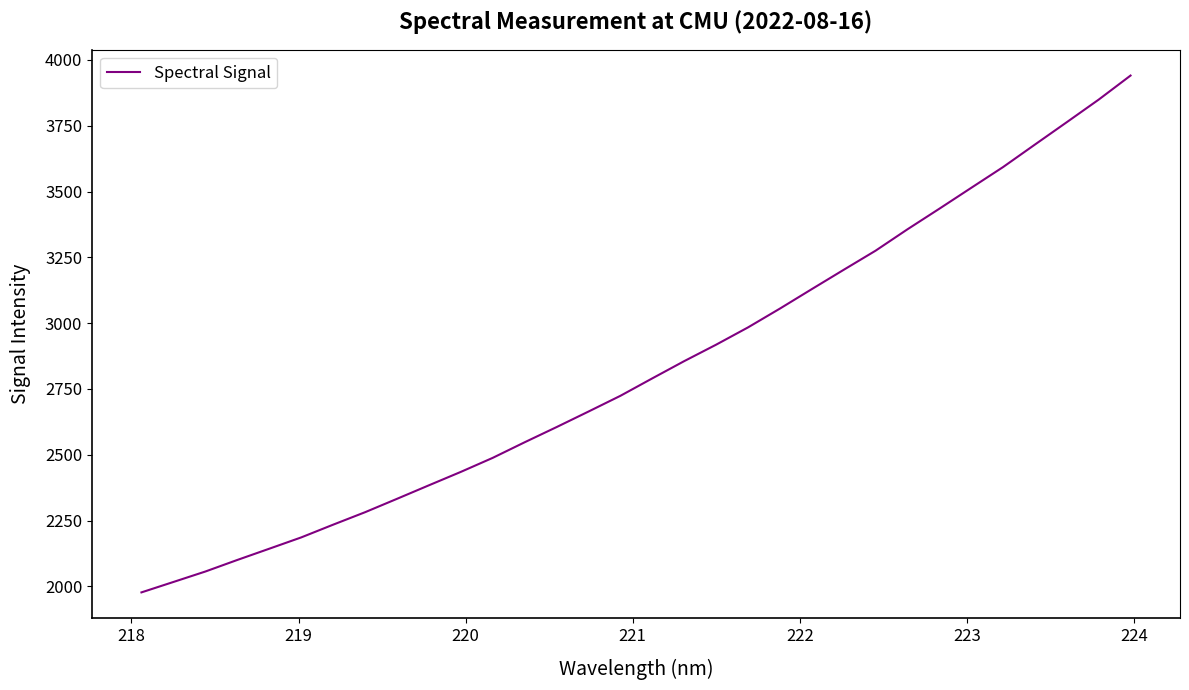

What is the greatest value displayed?

3940.6